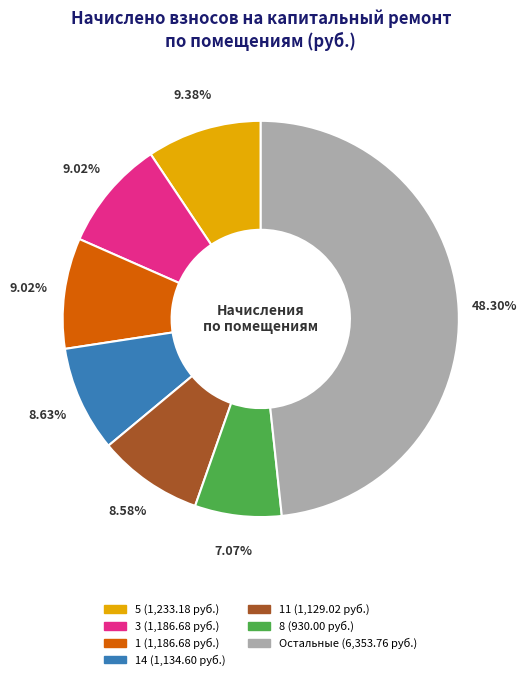

Is there a majority slice in this chart?

No